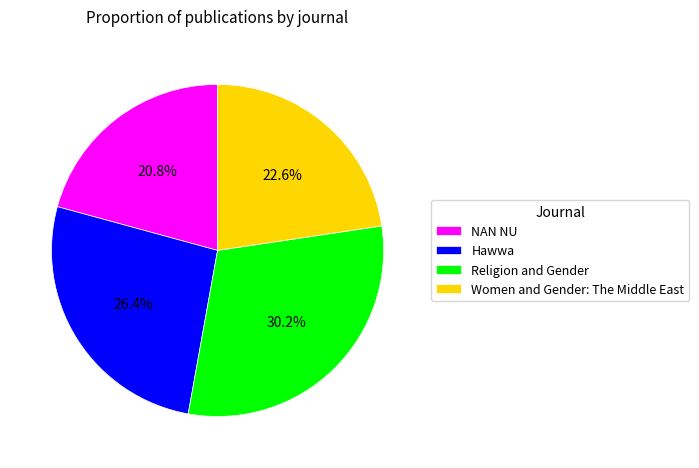

The Religion and Gender slice represents 37% of the pie. True or false?

False